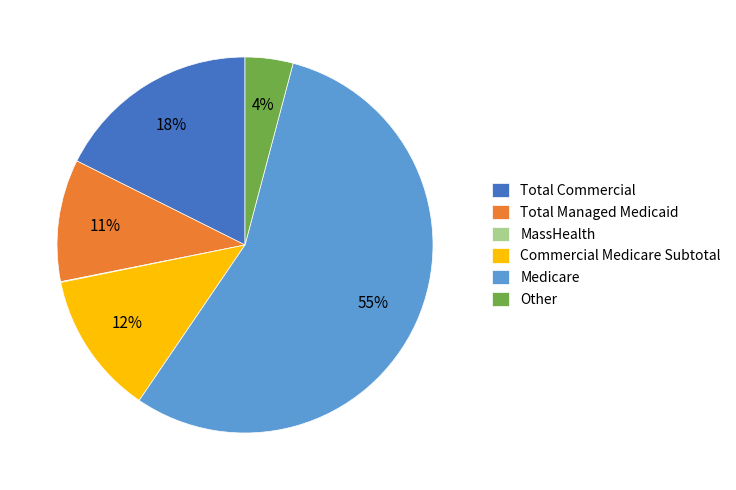

What is the largest slice in the pie chart?

Medicare